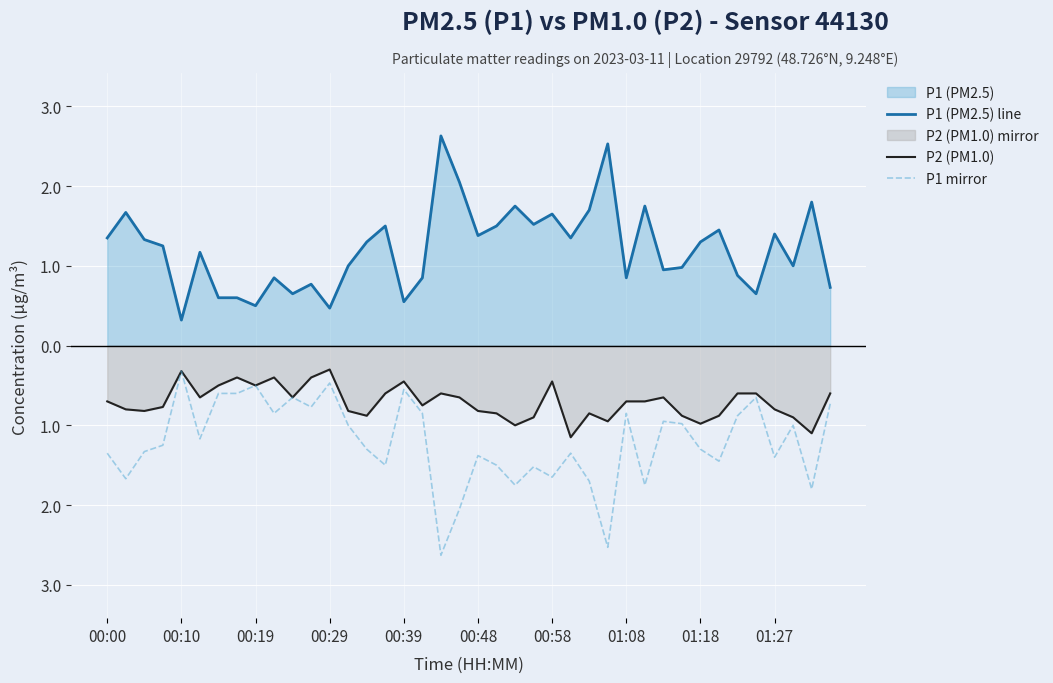

In P1 mirror, how many points are lower than both neighbors (excluding endpoints)?

13